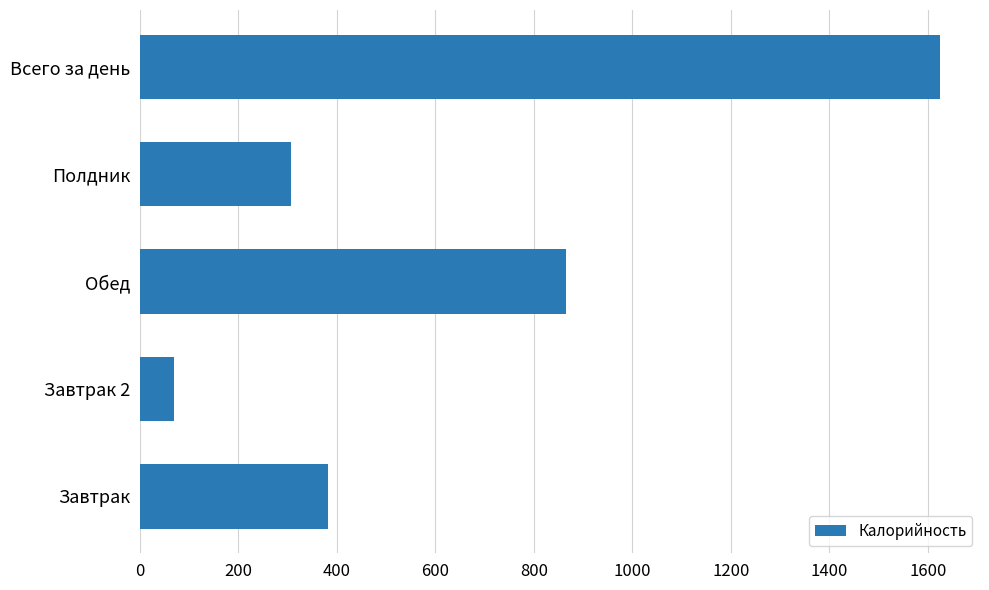

Reading bottom to top, list all the values displayed in this chart.

Завтрак=382	Завтрак 2=70	Обед=866	Полдник=307	Всего за день=1625